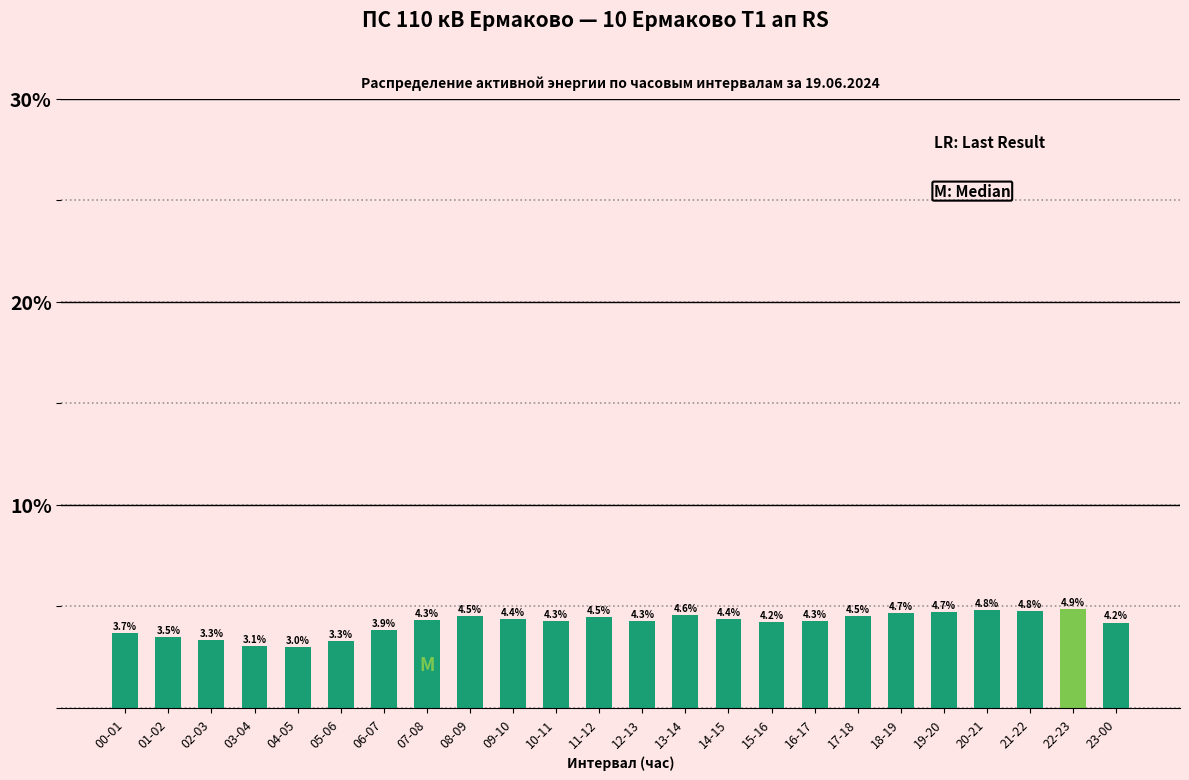

Reading left to right, extract all data points from this chart.

3.7	3.5	3.3	3.1	3.0	3.3	3.9	4.3	4.5	4.4	4.3	4.5	4.3	4.6	4.4	4.2	4.3	4.5	4.7	4.7	4.8	4.8	4.9	4.2